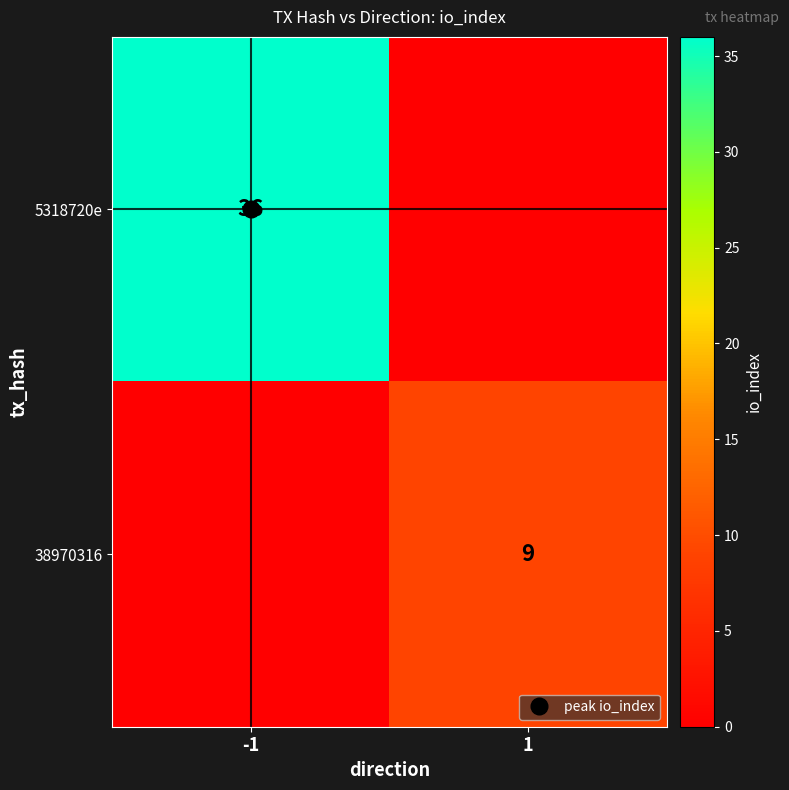

Rank the series at -1 from highest to lowest value.

5318720e, 38970316